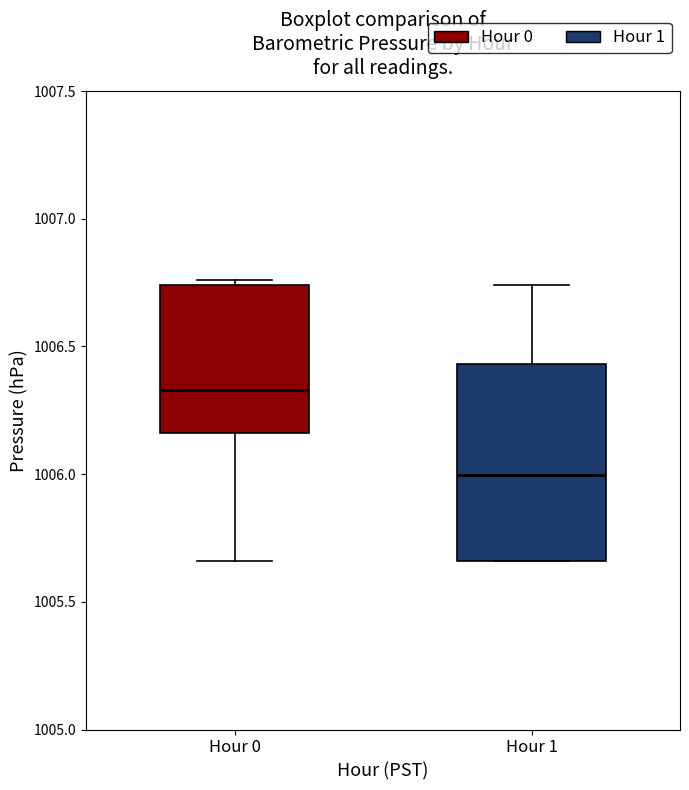

Where does the median line of the box for Hour 0 sit on the y-axis? The values are not printed on the chart, so give them approximately, as read against the axis.

1006.35